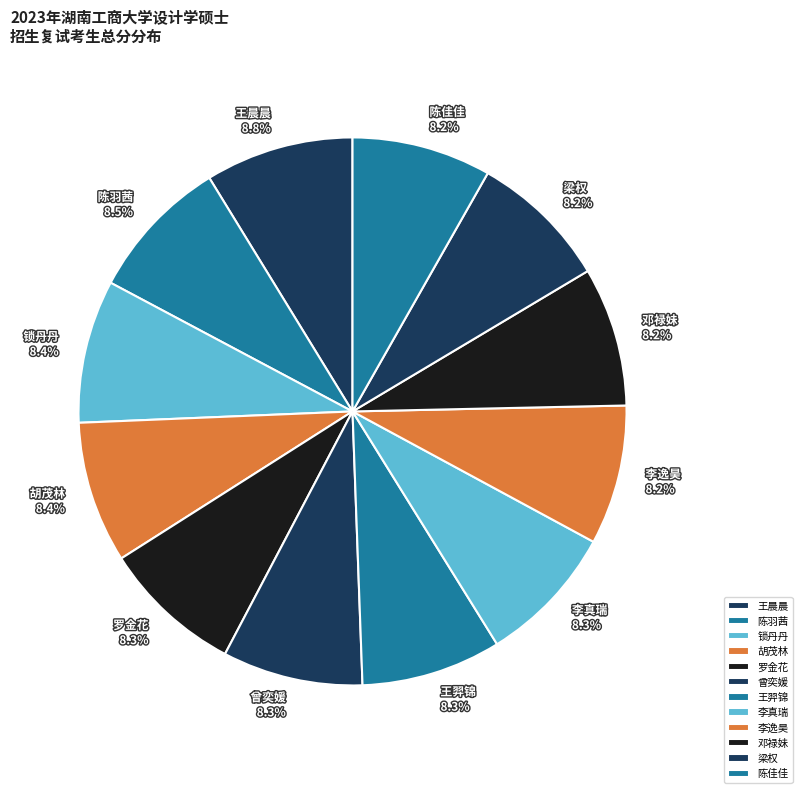

Do 王羿锦 and 罗金花 together represent more than half of the pie?

No